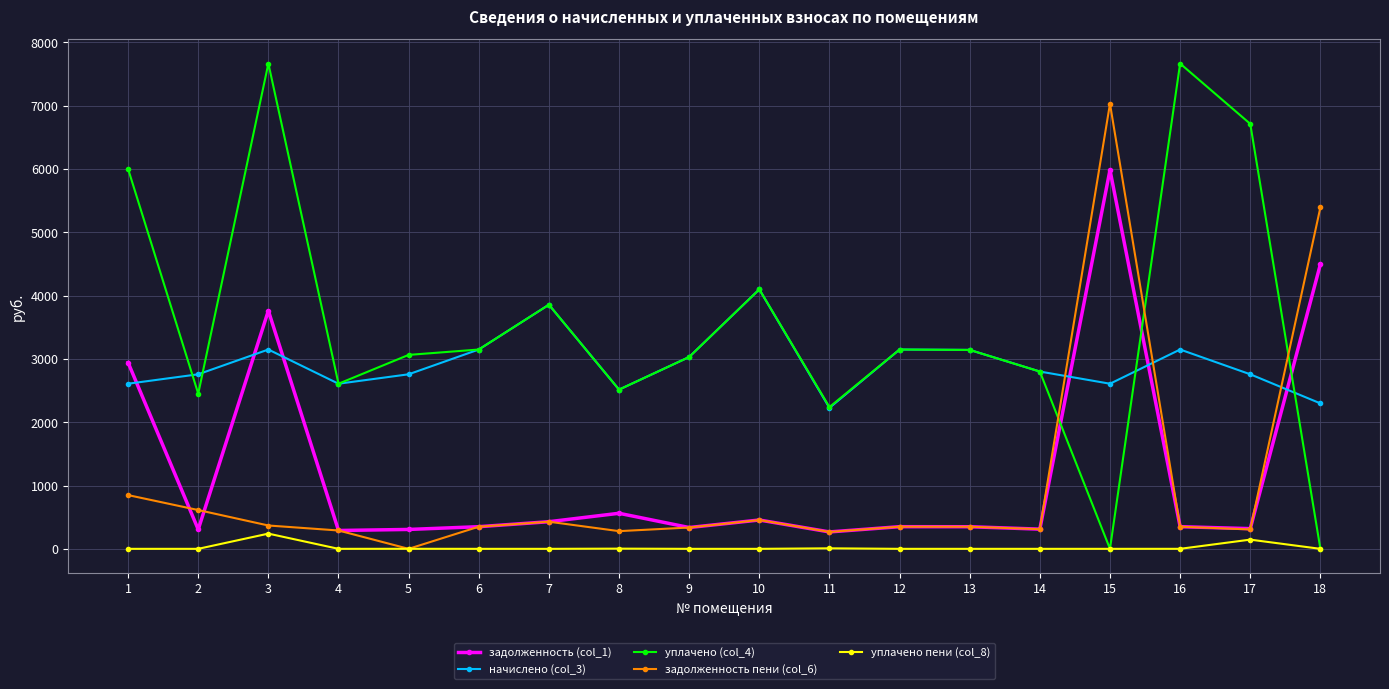

Which series has the widest spread of values?

уплачено (col_4)